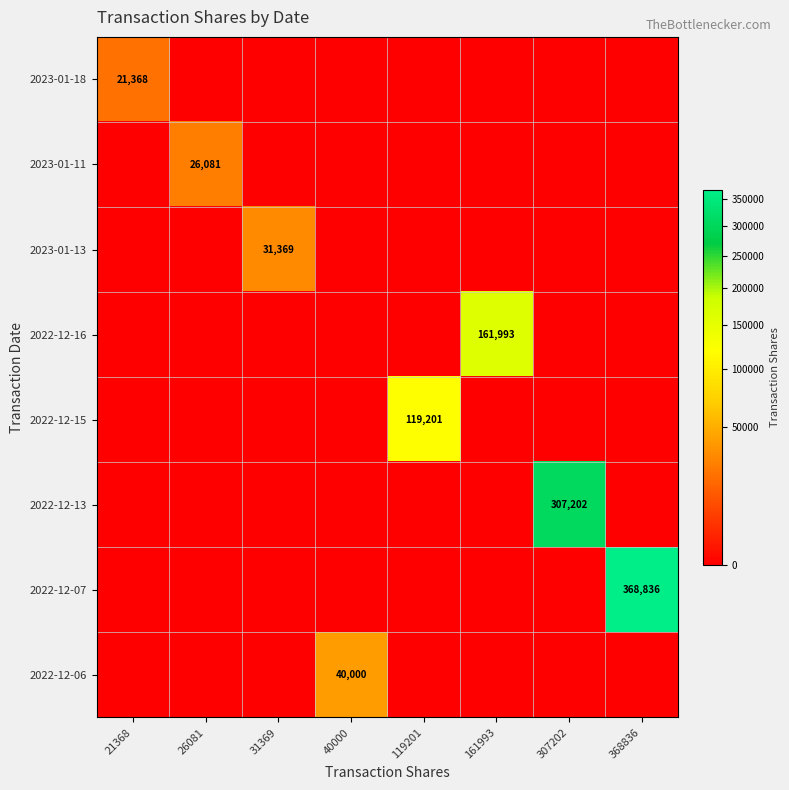

Count the number of data series in this chart.

8